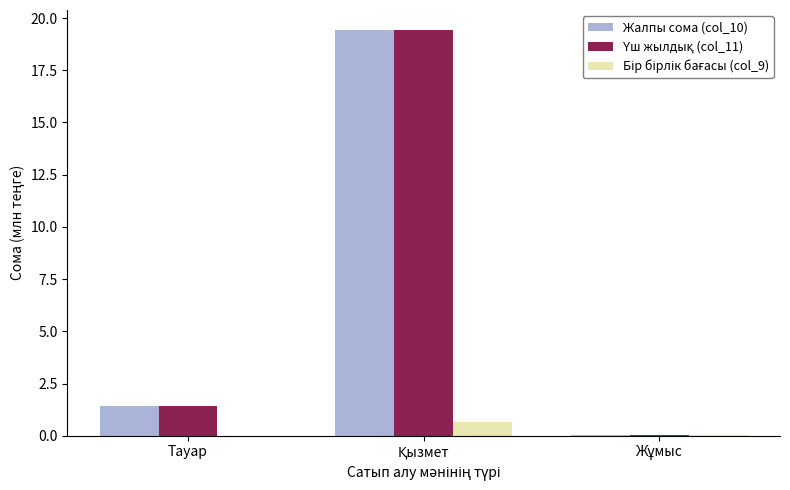

At which label does Жалпы сома (col_10) first exceed 1?

Тауар